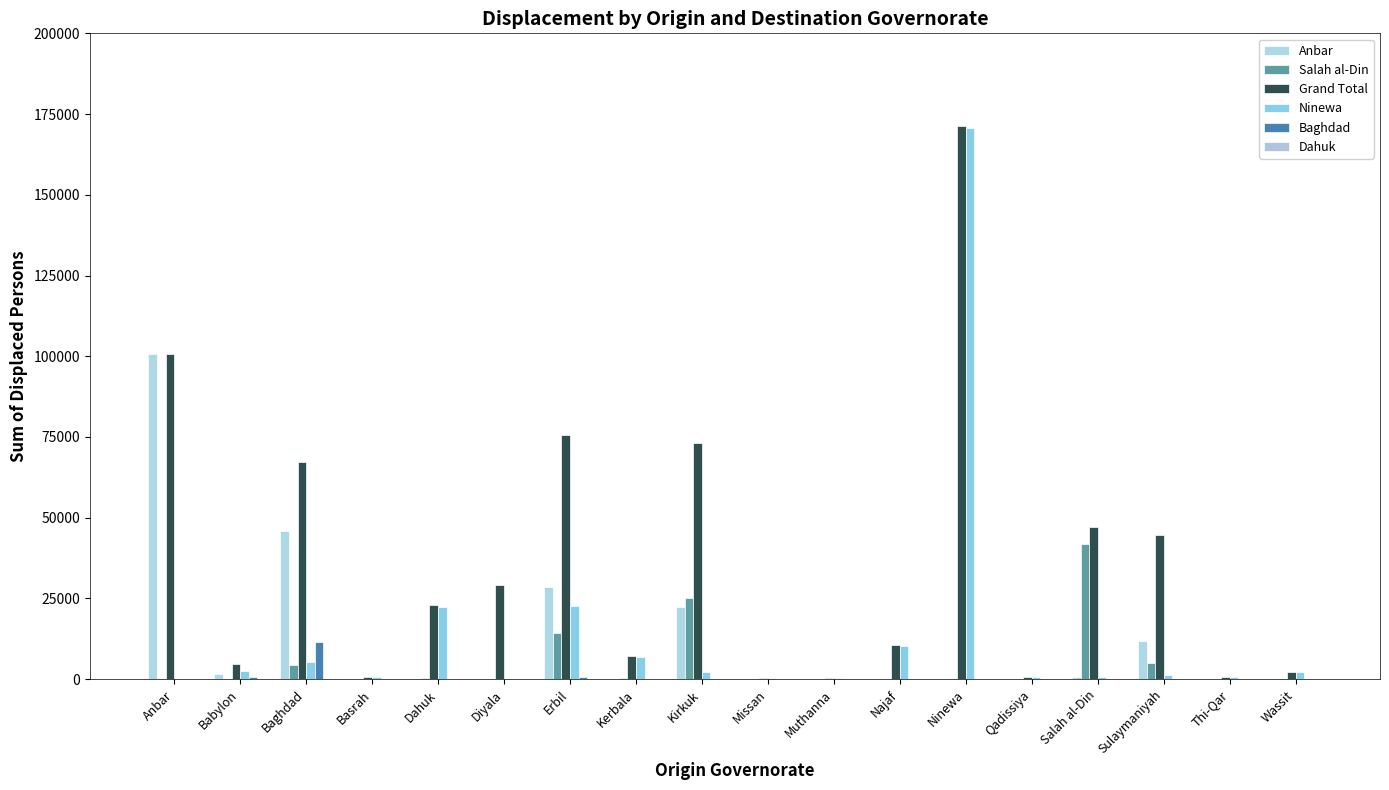

Reading right to left, transcribe all the data shown in this chart.

Anbar: Wassit=0	Thi-Qar=0	Sulaymaniyah=11747	Salah al-Din=566	Qadissiya=0	Ninewa=0	Najaf=0	Muthanna=0	Missan=0	Kirkuk=22347	Kerbala=0	Erbil=28658	Diyala=0	Dahuk=149	Basrah=0	Baghdad=46027	Babylon=1477	Anbar=100711
Salah al-Din: Wassit=2	Thi-Qar=0	Sulaymaniyah=5119	Salah al-Din=42009	Qadissiya=0	Ninewa=146	Najaf=157	Muthanna=0	Missan=30	Kirkuk=25273	Kerbala=247	Erbil=14197	Diyala=32	Dahuk=389	Basrah=123	Baghdad=4440	Babylon=0	Anbar=0
Grand Total: Wassit=2344	Thi-Qar=569	Sulaymaniyah=44679	Salah al-Din=47083	Qadissiya=802	Ninewa=171366	Najaf=10527	Muthanna=358	Missan=357	Kirkuk=73057	Kerbala=7136	Erbil=75499	Diyala=29177	Dahuk=23018	Basrah=745	Baghdad=67341	Babylon=4636	Anbar=100741
Ninewa: Wassit=2342	Thi-Qar=569	Sulaymaniyah=1382	Salah al-Din=612	Qadissiya=802	Ninewa=170541	Najaf=10370	Muthanna=358	Missan=307	Kirkuk=2083	Kerbala=6856	Erbil=22644	Diyala=48	Dahuk=22350	Basrah=622	Baghdad=5273	Babylon=2481	Anbar=30
Baghdad: Wassit=0	Thi-Qar=0	Sulaymaniyah=81	Salah al-Din=0	Qadissiya=0	Ninewa=0	Najaf=0	Muthanna=0	Missan=20	Kirkuk=0	Kerbala=8	Erbil=638	Diyala=0	Dahuk=0	Basrah=0	Baghdad=11391	Babylon=675	Anbar=0
Dahuk: Wassit=0	Thi-Qar=0	Sulaymaniyah=0	Salah al-Din=0	Qadissiya=0	Ninewa=0	Najaf=0	Muthanna=0	Missan=0	Kirkuk=0	Kerbala=0	Erbil=0	Diyala=0	Dahuk=130	Basrah=0	Baghdad=0	Babylon=0	Anbar=0